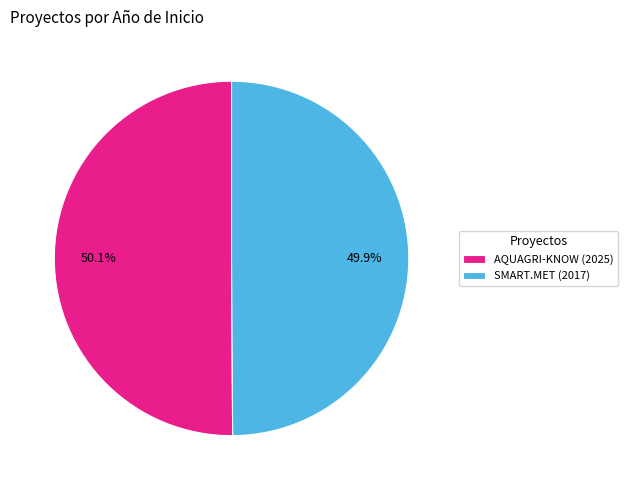

Approximately how many times larger is the value at SMART.MET (2017) compared to AQUAGRI-KNOW (2025)?

1.0